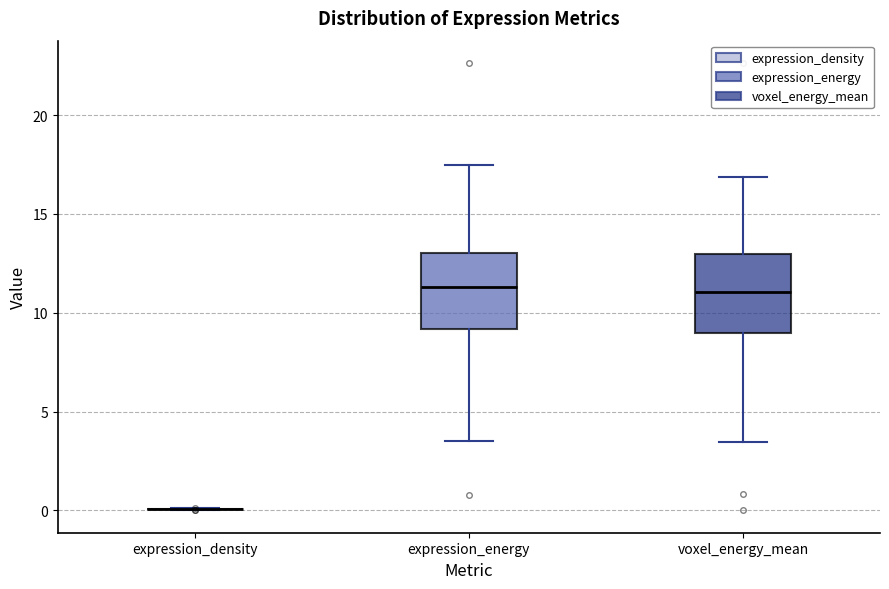

Where is the lower edge of the box for expression_energy on the y-axis? The values are not printed on the chart, so give them approximately, as read against the axis.

9.0